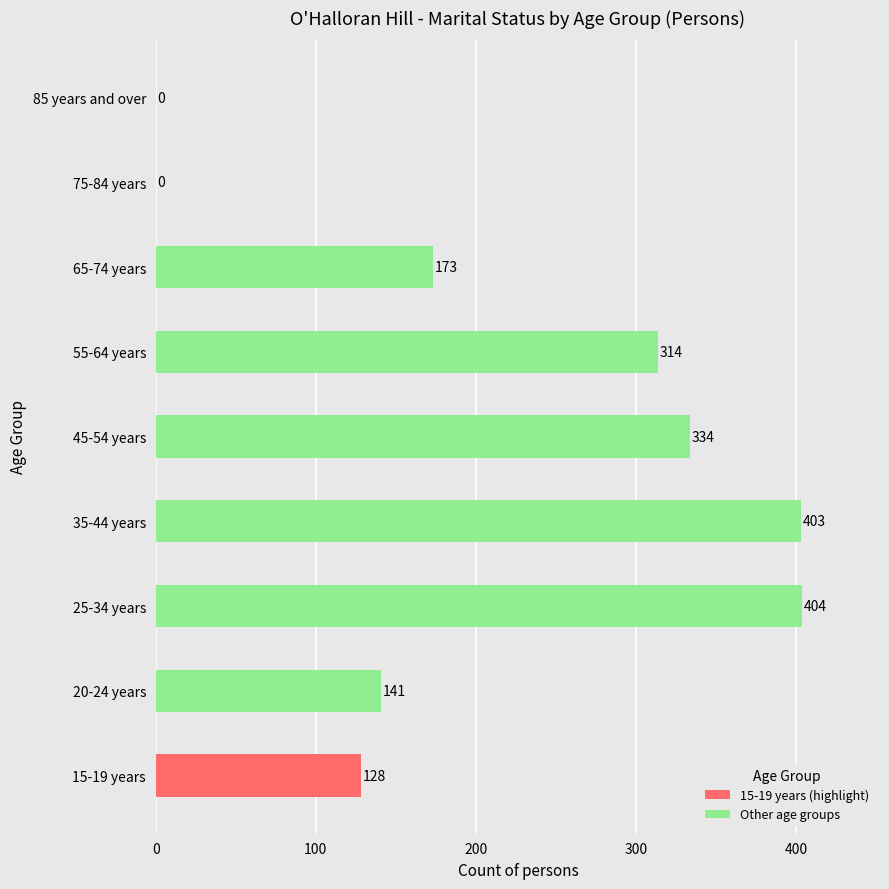

Reading bottom to top, list all the values displayed in this chart.

15-19 years=128	20-24 years=141	25-34 years=404	35-44 years=403	45-54 years=334	55-64 years=314	65-74 years=173	75-84 years=0	85 years and over=0